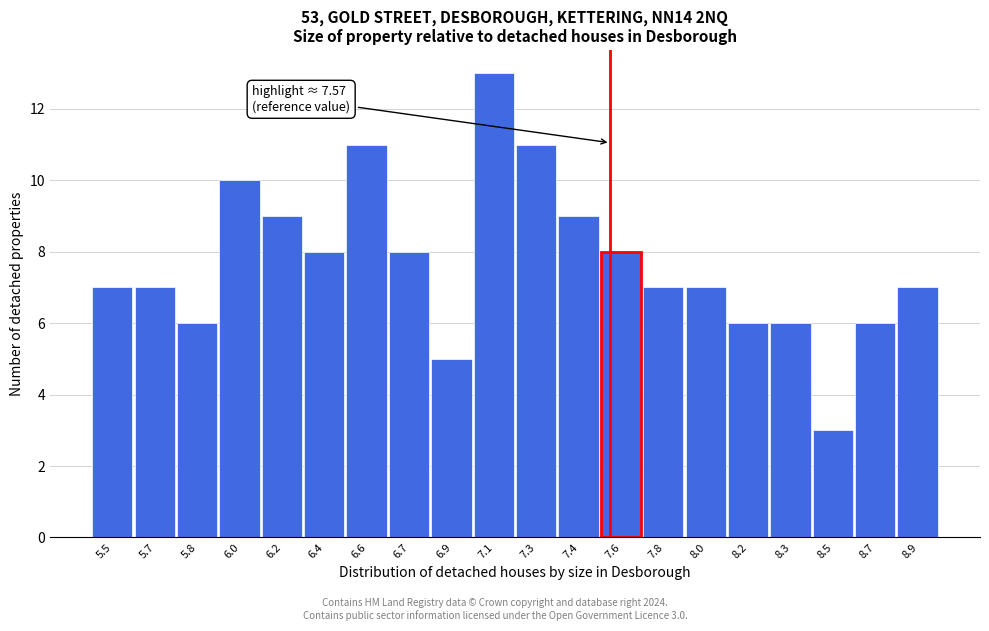

Reading left to right, transcribe all the data shown in this chart.

7	7	6	10	9	8	11	8	5	13	11	9	8	7	7	6	6	3	6	7